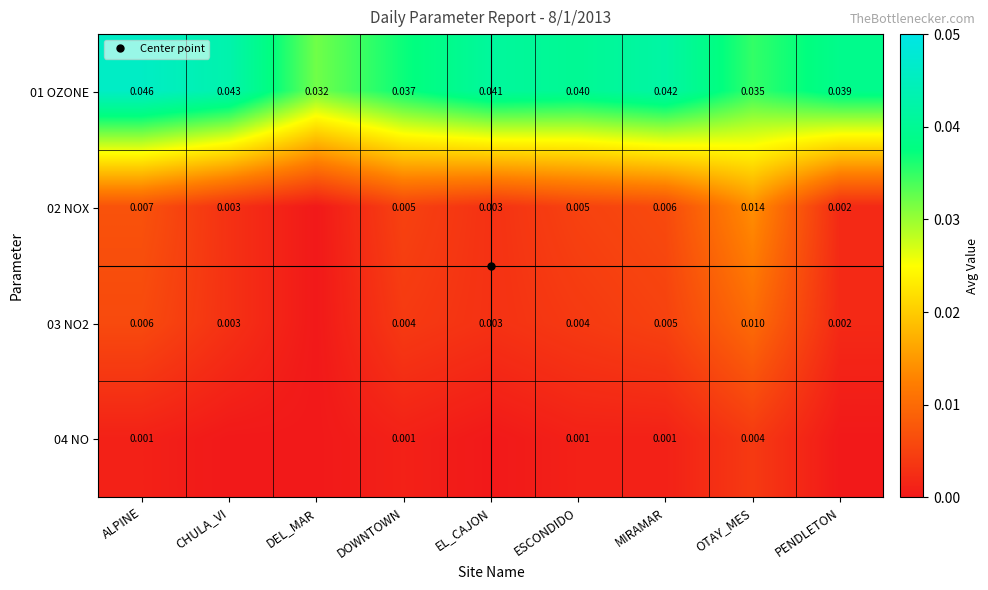

Is it true that 03 NO2 equals 0.0 at OTAY_MES?

False